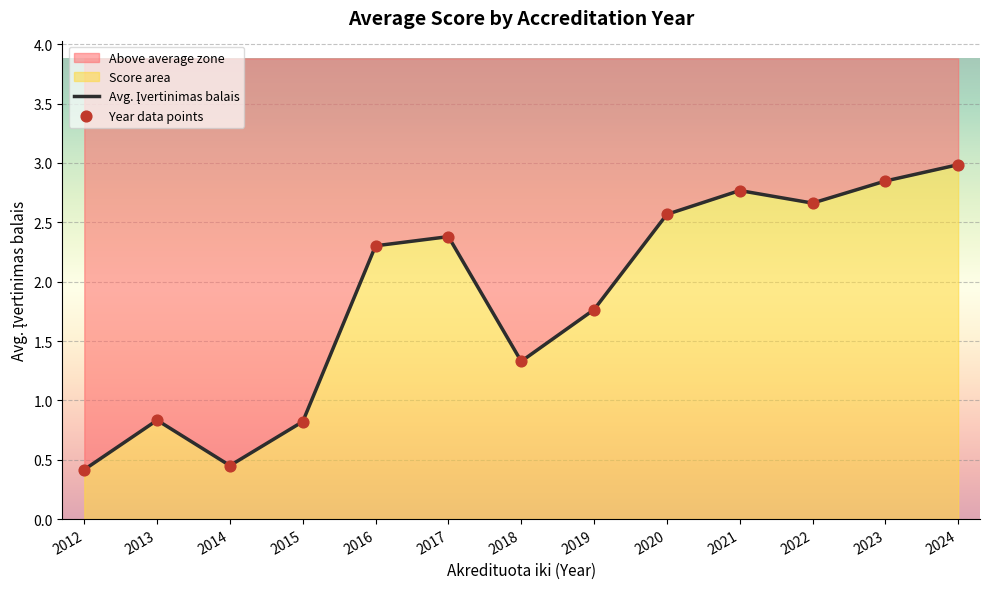

Which series reaches the maximum Y coordinate?

Avg. Įvertinimas balais